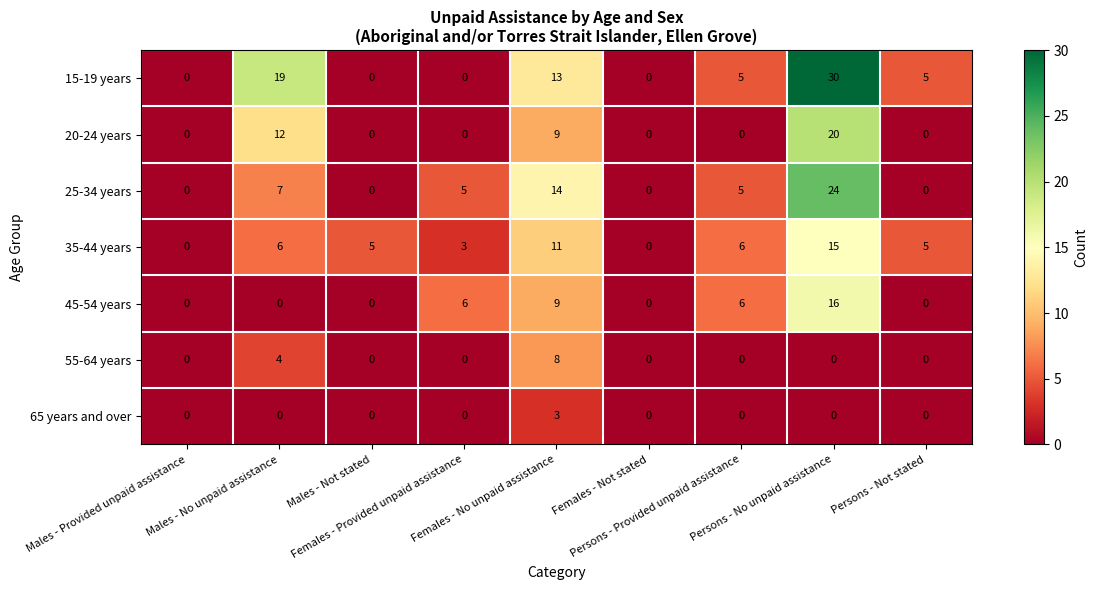

What is the highest value of the 65 years and over series?

3